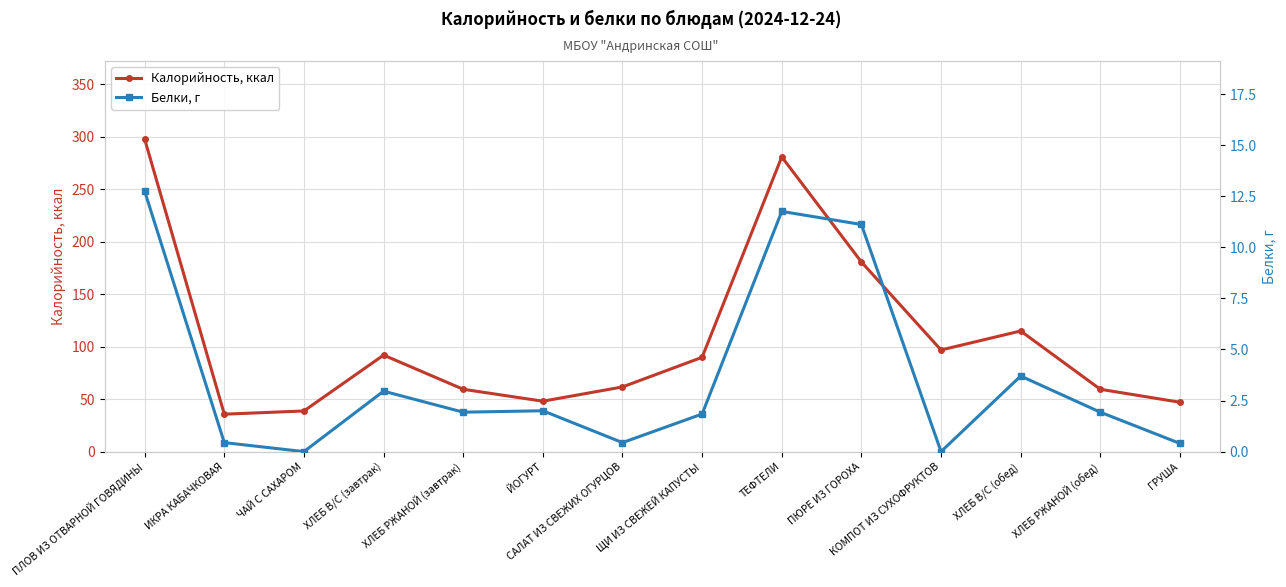

At ХЛЕБ В/С (обед), list the series in order from largest to smallest.

Калорийность, ккал, Белки, г